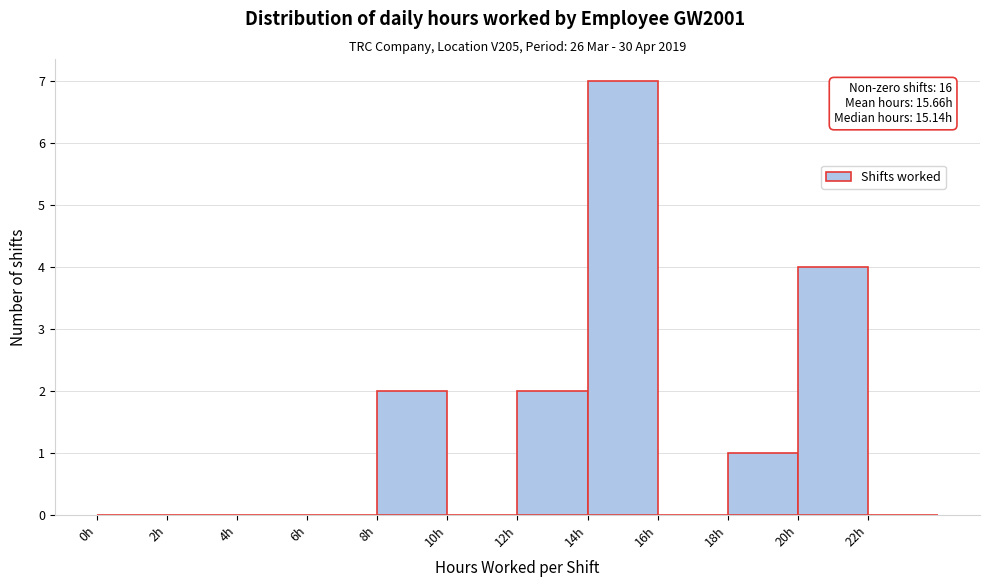

Which range on the x-axis has the tallest bar?

14 to 16